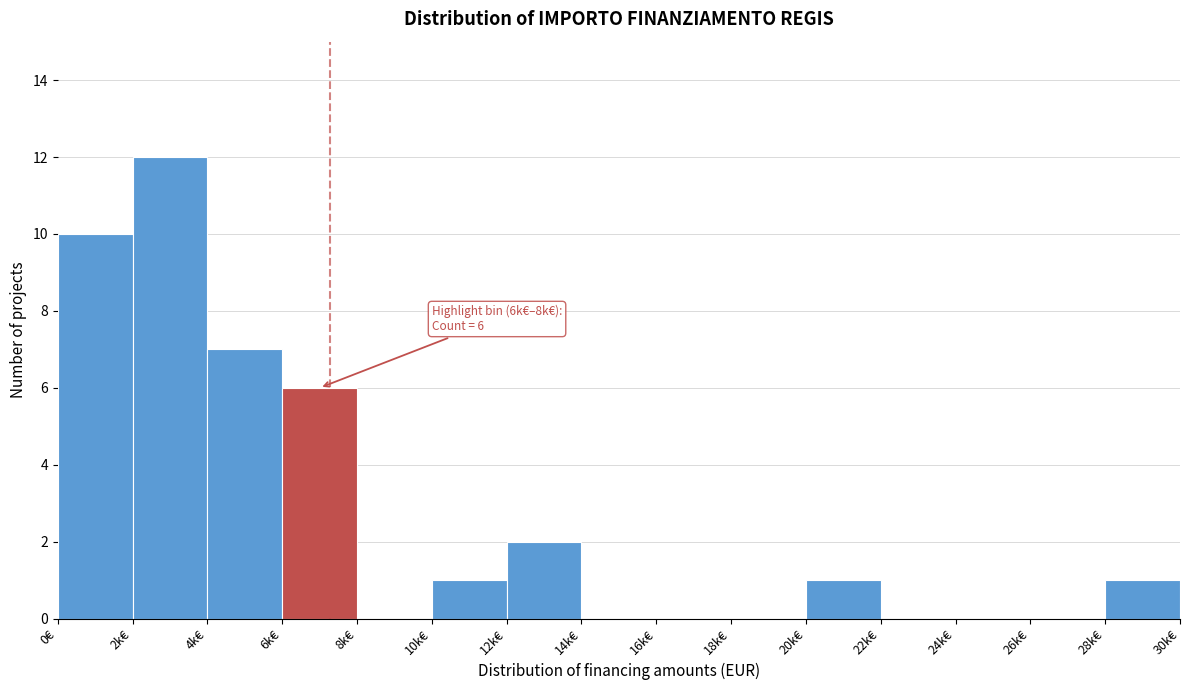

Reading right to left, transcribe all the data shown in this chart.

28k€=1	26k€=0	24k€=0	22k€=0	20k€=1	18k€=0	16k€=0	14k€=0	12k€=2	10k€=1	8k€=0	6k€=6	4k€=7	2k€=12	0€=10